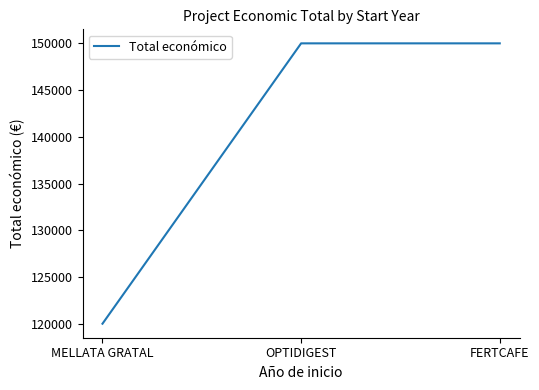

The value at FERTCAFE is 150000. True or false?

True